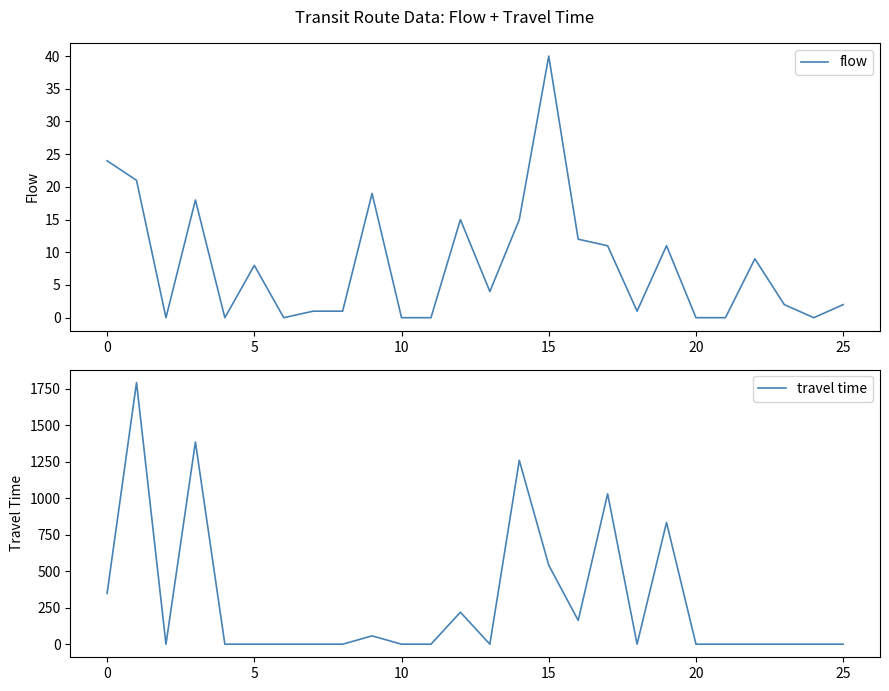

In flow, how many points are higher than both neighbors (excluding endpoints)?

7